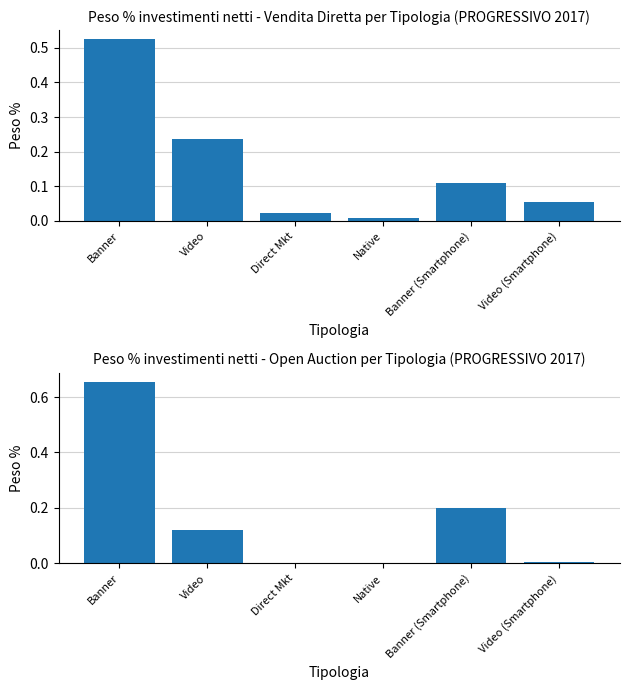

Rank the series by their average value, from highest to lowest.

Open Auction, Vendita Diretta